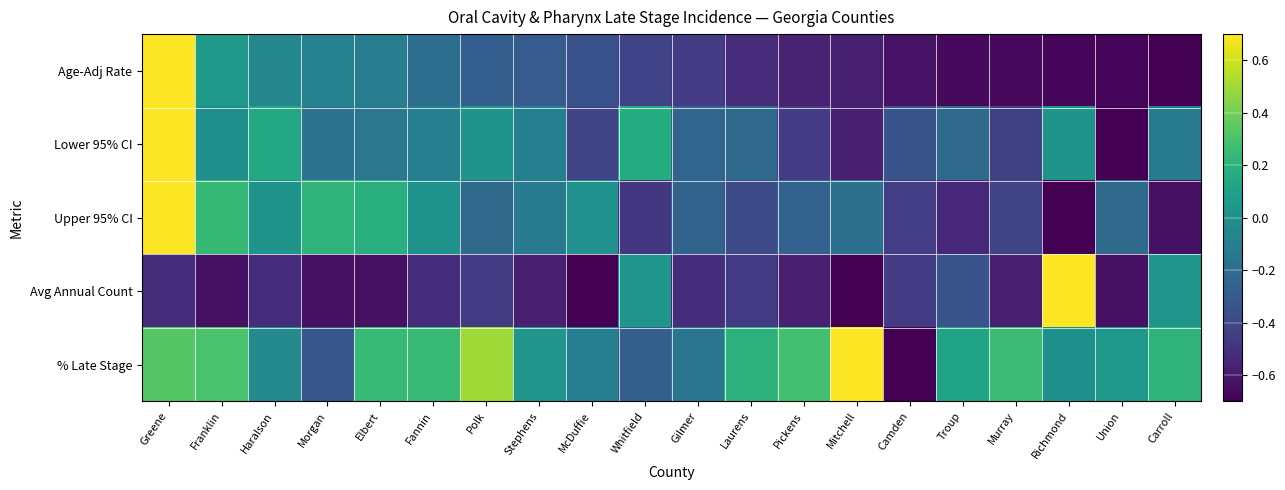

Reading right to left, transcribe all the data shown in this chart.

Age-Adj Rate: Carroll=-0.7	Union=-0.7	Richmond=-0.7	Murray=-0.7	Troup=-0.7	Camden=-0.6	Mitchell=-0.6	Pickens=-0.6	Laurens=-0.5	Gilmer=-0.5	Whitfield=-0.4	McDuffie=-0.3	Stephens=-0.3	Polk=-0.3	Fannin=-0.2	Elbert=-0.1	Morgan=-0.1	Haralson=-0.1	Franklin=0.1	Greene=0.7
Lower 95% CI: Carroll=-0.1	Union=-0.7	Richmond=0.0	Murray=-0.4	Troup=-0.2	Camden=-0.3	Mitchell=-0.6	Pickens=-0.5	Laurens=-0.2	Gilmer=-0.2	Whitfield=0.2	McDuffie=-0.4	Stephens=-0.1	Polk=0.0	Fannin=-0.1	Elbert=-0.1	Morgan=-0.2	Haralson=0.1	Franklin=-0.0	Greene=0.7
Upper 95% CI: Carroll=-0.6	Union=-0.2	Richmond=-0.7	Murray=-0.4	Troup=-0.5	Camden=-0.4	Mitchell=-0.2	Pickens=-0.3	Laurens=-0.4	Gilmer=-0.3	Whitfield=-0.5	McDuffie=0.0	Stephens=-0.1	Polk=-0.2	Fannin=0.0	Elbert=0.2	Morgan=0.2	Haralson=0.0	Franklin=0.2	Greene=0.7
Avg Annual Count: Carroll=0.0	Union=-0.6	Richmond=0.7	Murray=-0.6	Troup=-0.3	Camden=-0.5	Mitchell=-0.7	Pickens=-0.6	Laurens=-0.5	Gilmer=-0.5	Whitfield=0.0	McDuffie=-0.7	Stephens=-0.6	Polk=-0.5	Fannin=-0.5	Elbert=-0.6	Morgan=-0.6	Haralson=-0.5	Franklin=-0.6	Greene=-0.5
% Late Stage: Carroll=0.2	Union=0.0	Richmond=0.0	Murray=0.3	Troup=0.1	Camden=-0.7	Mitchell=0.7	Pickens=0.3	Laurens=0.2	Gilmer=-0.2	Whitfield=-0.3	McDuffie=-0.1	Stephens=0.0	Polk=0.5	Fannin=0.2	Elbert=0.2	Morgan=-0.3	Haralson=-0.0	Franklin=0.3	Greene=0.3